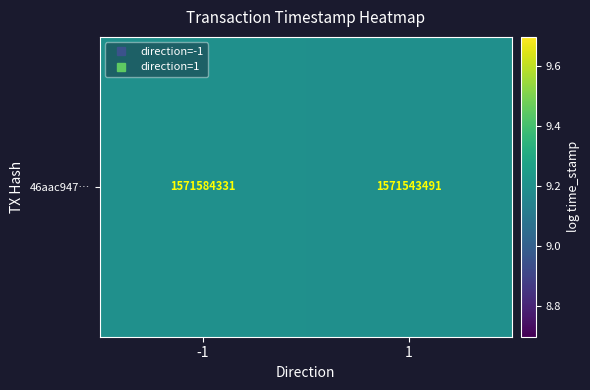

Reading left to right, list all the values displayed in this chart.

-1=9.2	1=9.2